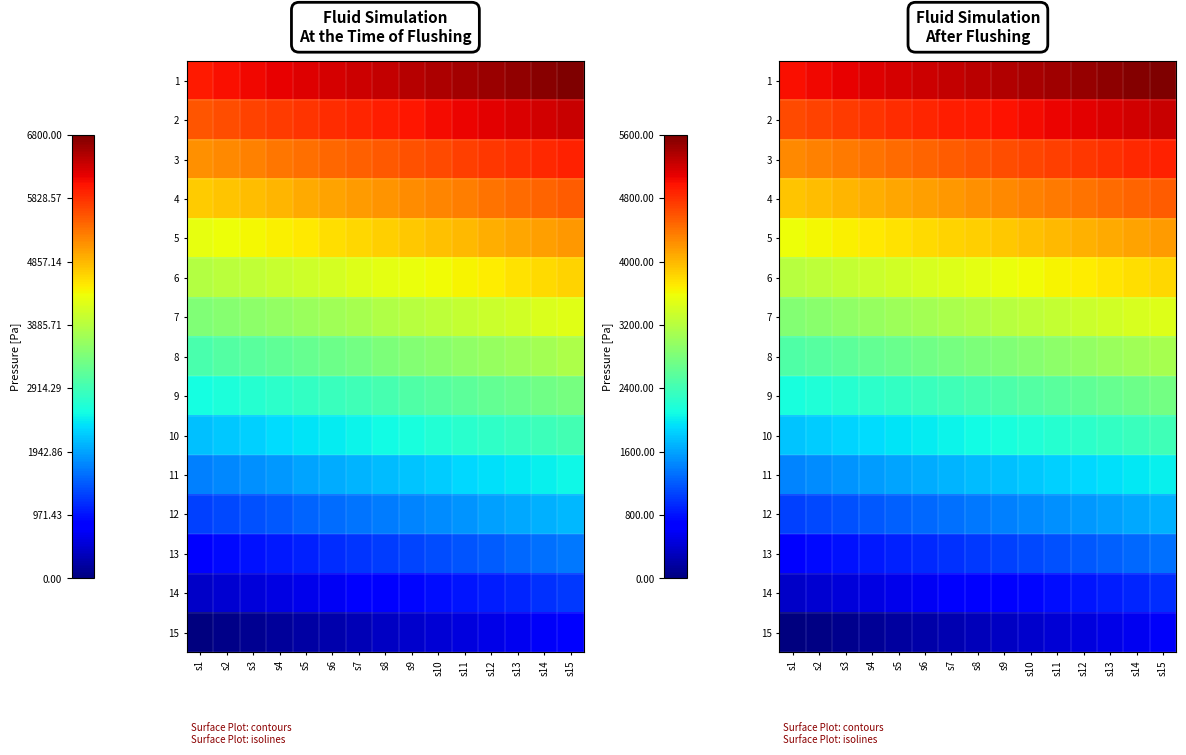

Which has a higher value, s1 or s4?

s4